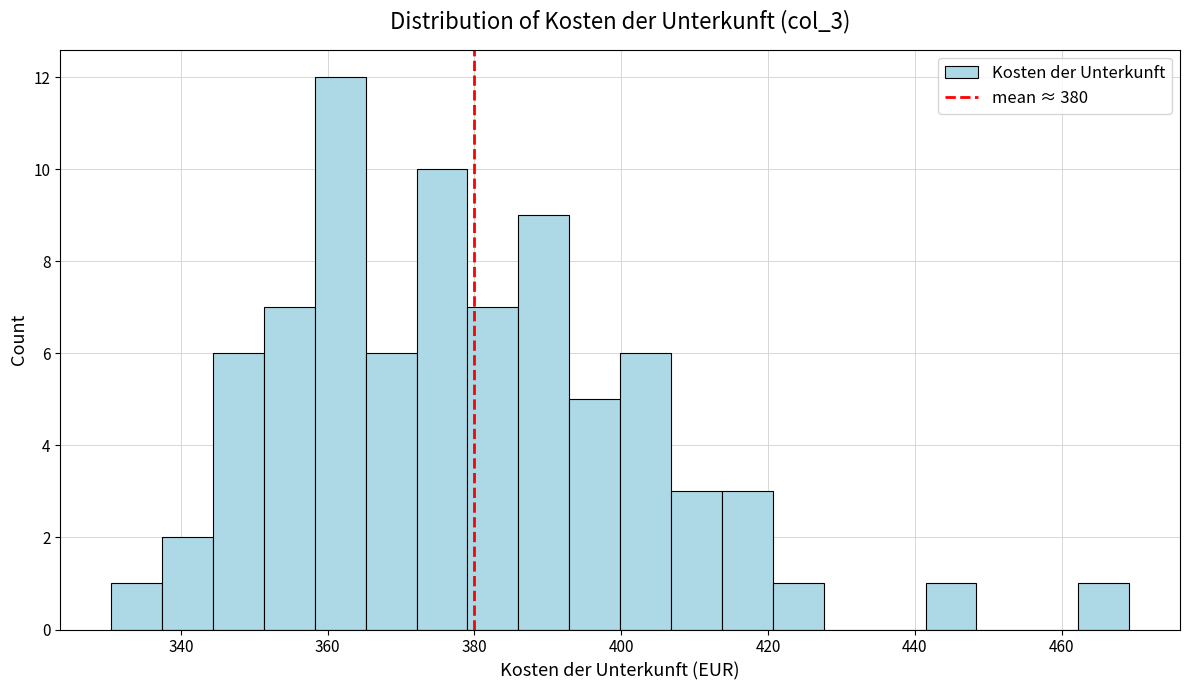

Read against the x-axis, roughly where is the centre of the tallest bar?

362